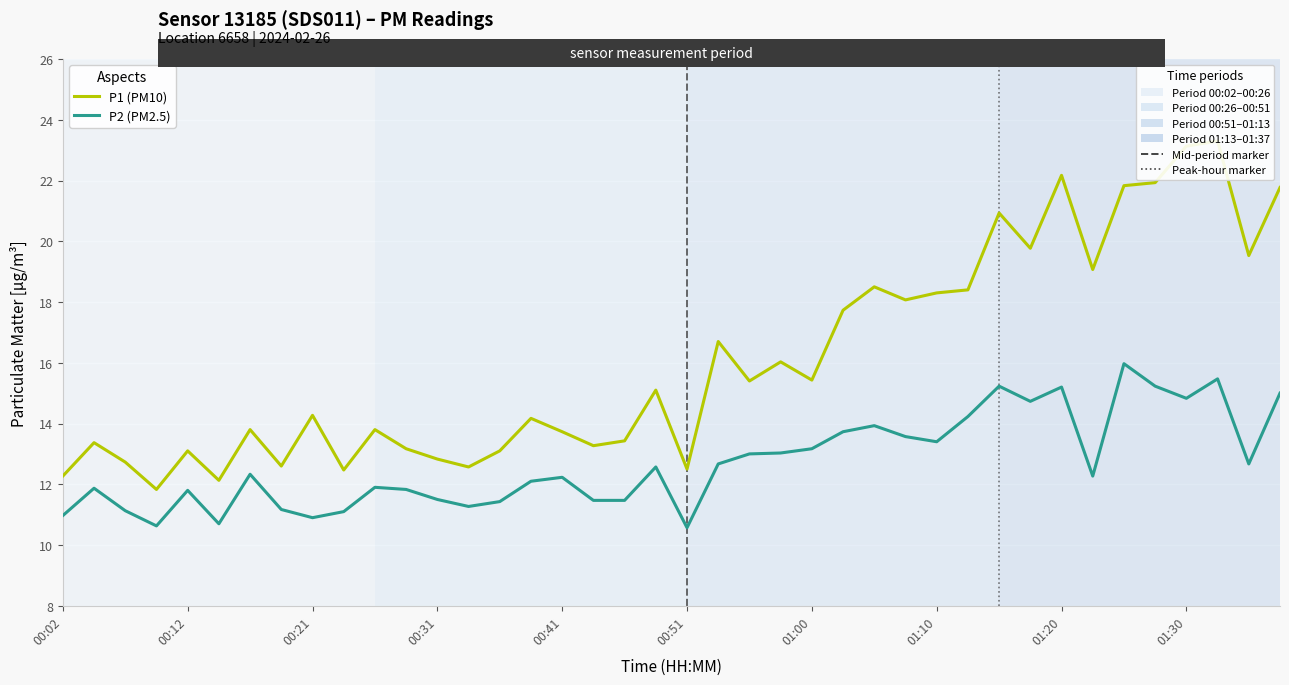

The value of P2 (PM2.5) at 00:12 is 5.4. True or false?

False